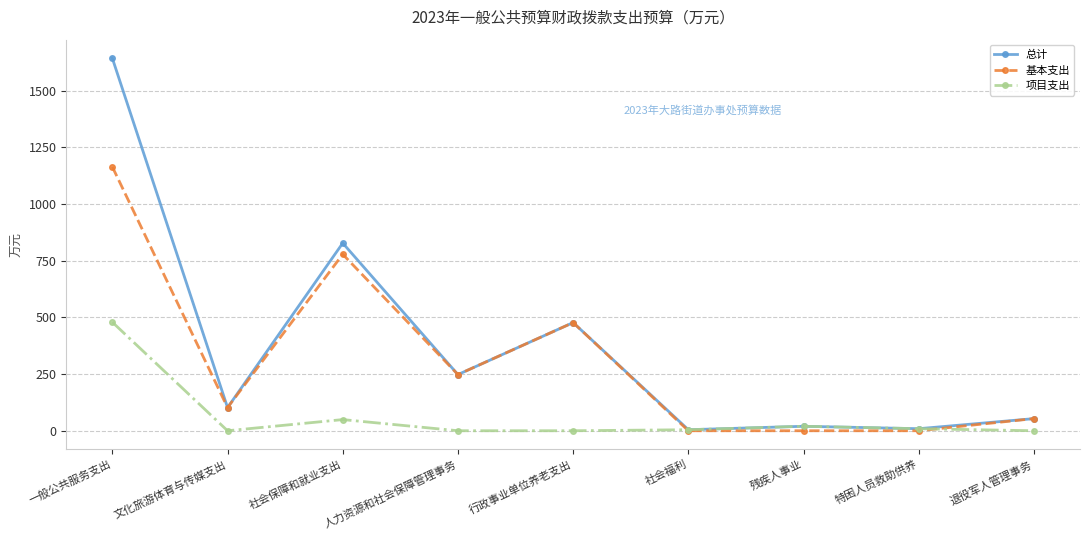

Which series has the largest total across all categories?

总计